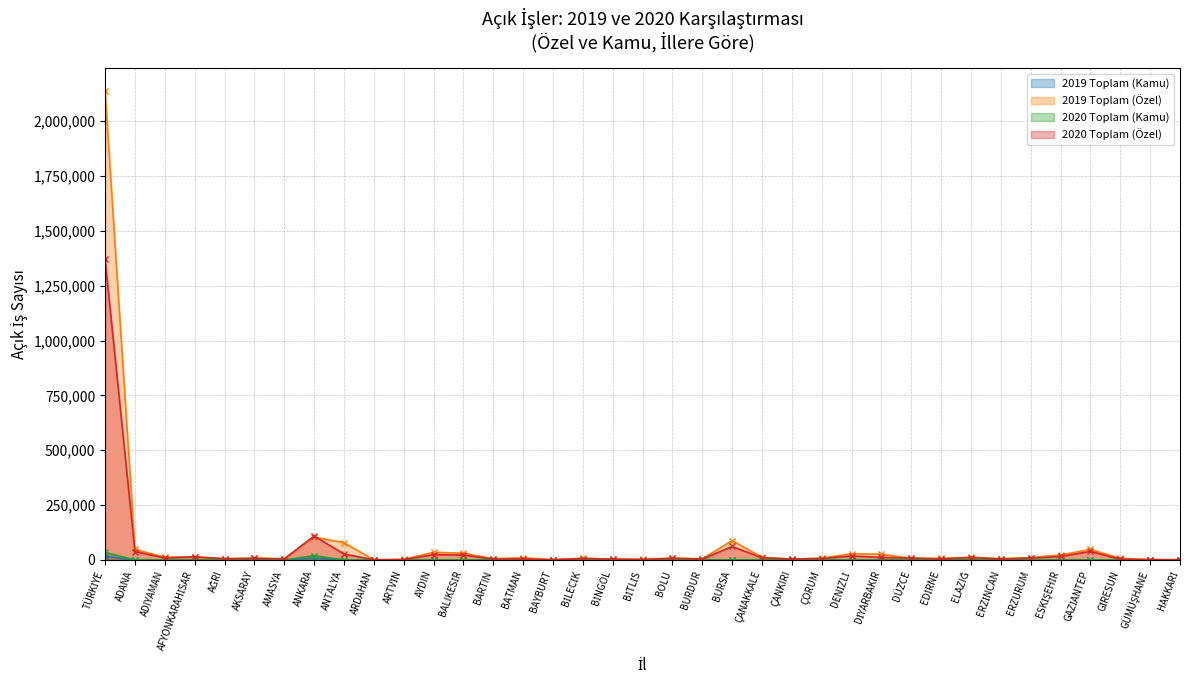

What is the sum of the 2020 Toplam (Kamu) values at BURDUR and ANTALYA?

464